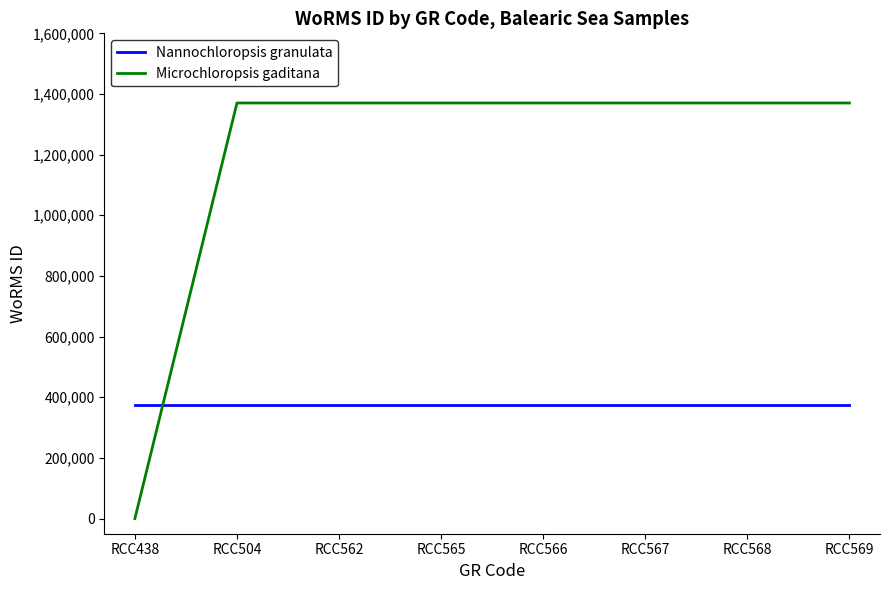

How many intersections are there between Nannochloropsis granulata and Microchloropsis gaditana?

1